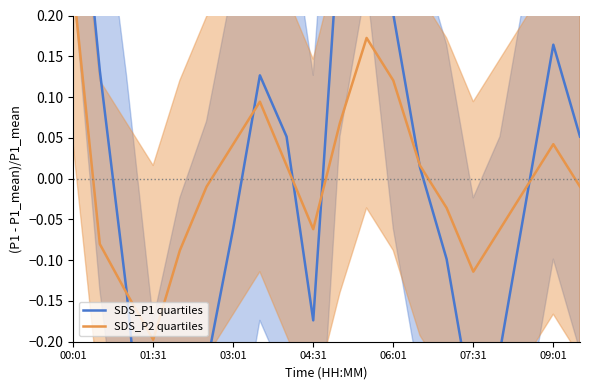

Read the SDS_P1 quartiles value at 07:31.

-0.2